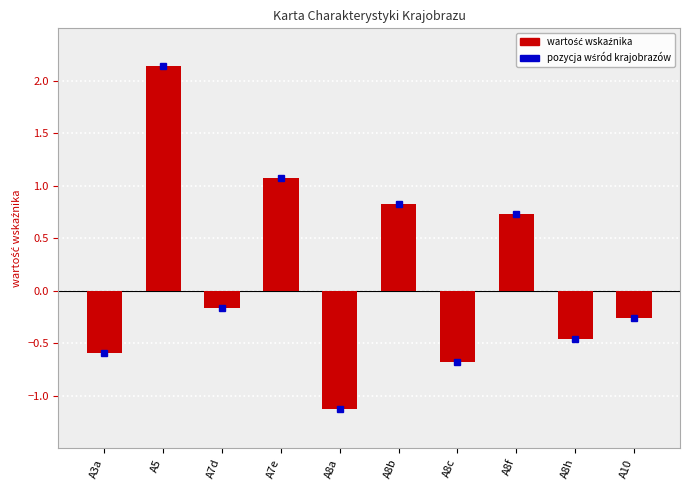

How many positive values are there?

4